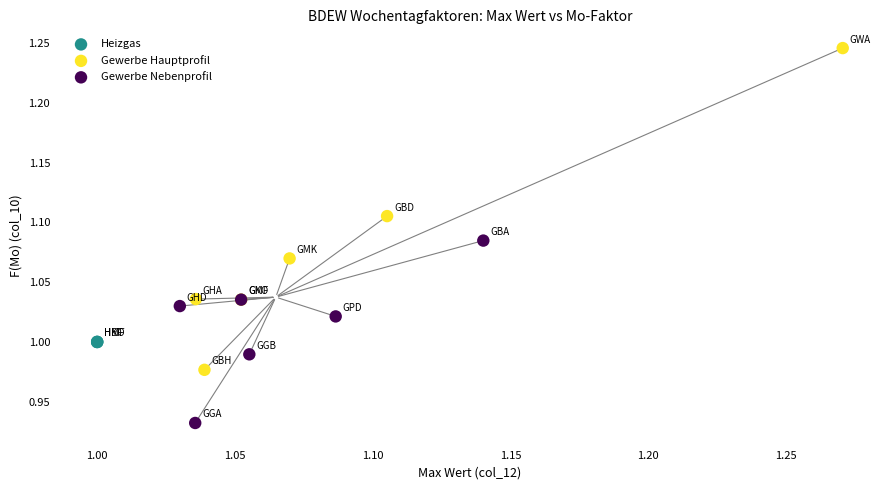

Which series reaches the minimum Y coordinate?

Gewerbe Nebenprofil